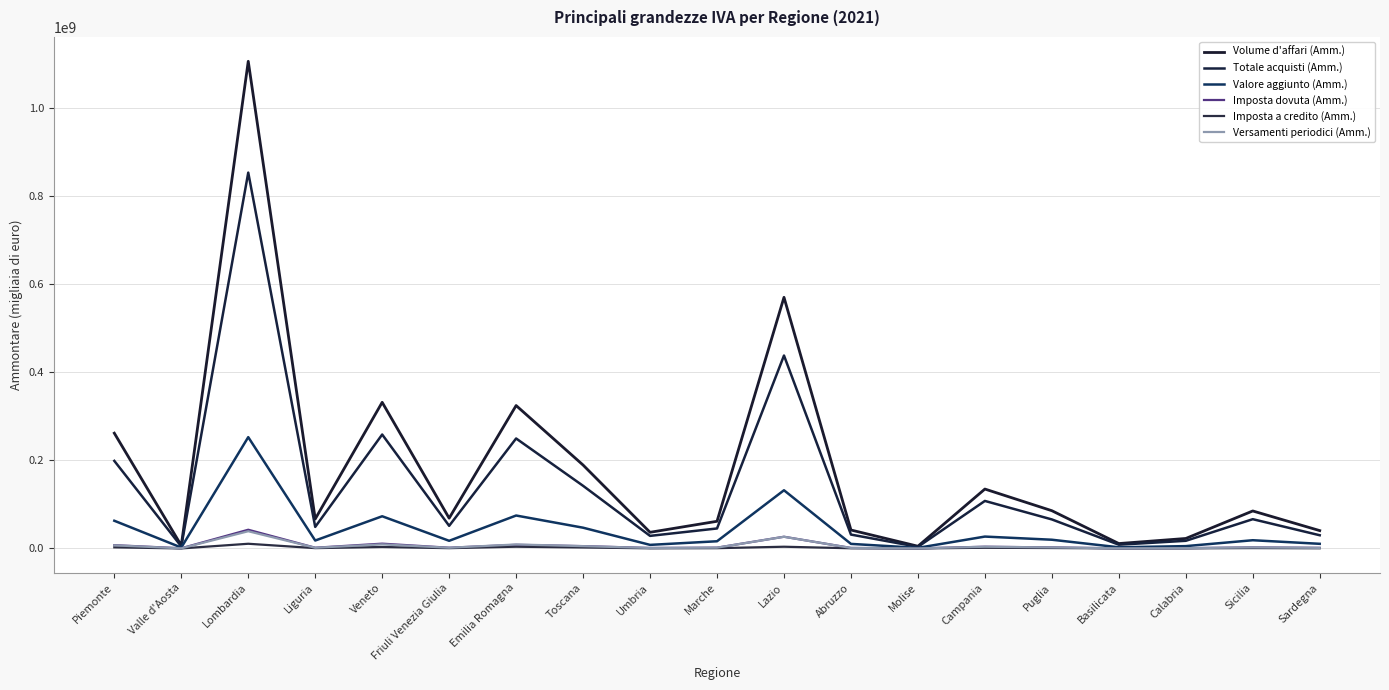

At which category is the sum across all series the highest?

Lombardia